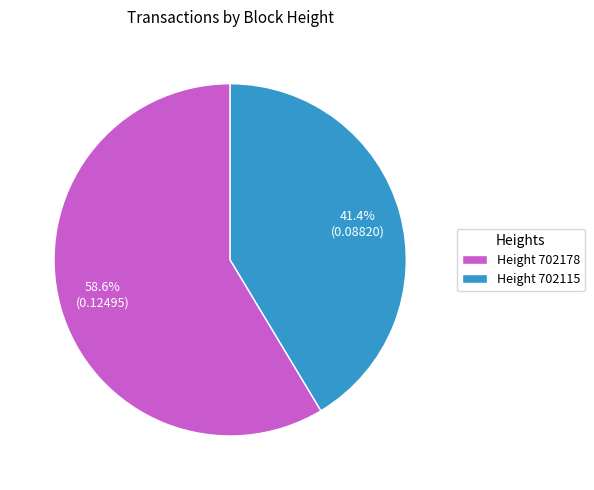

Which category has the biggest portion of the pie?

Height 702178